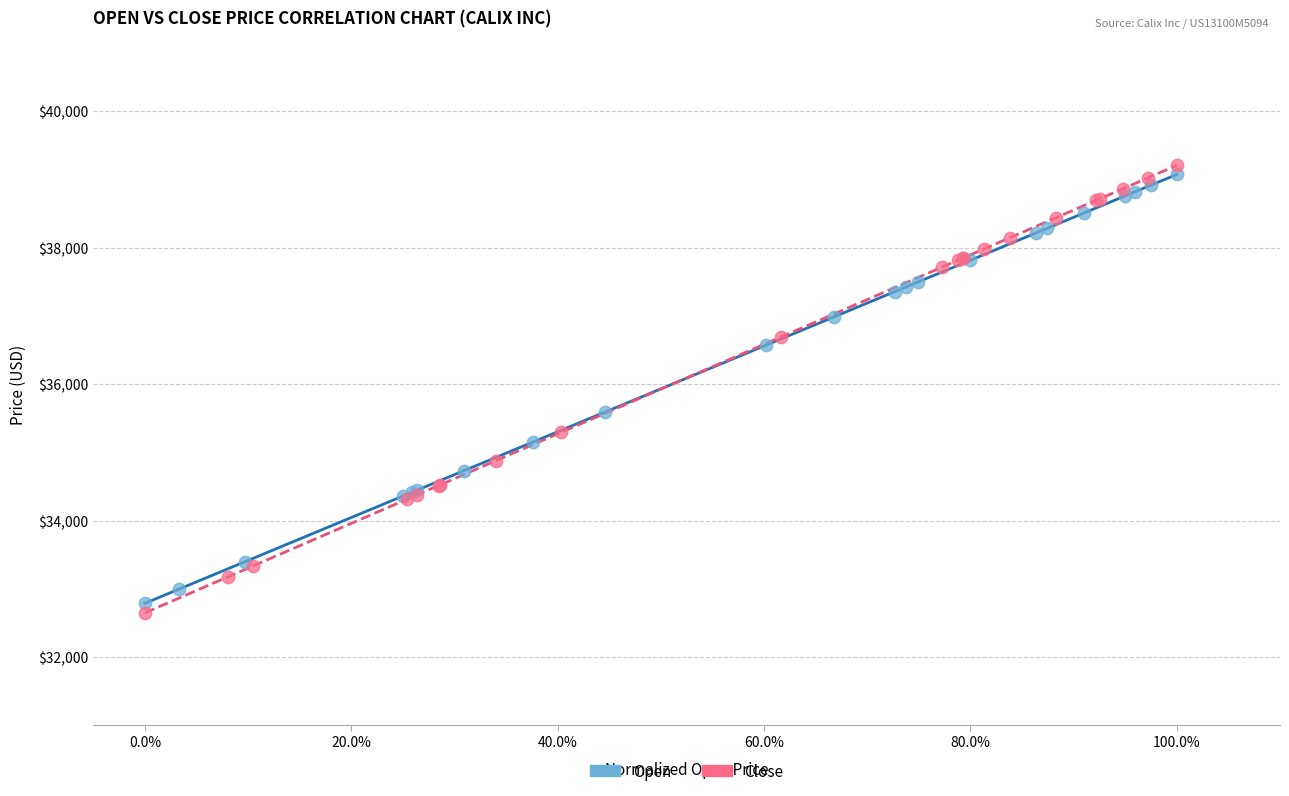

Which series reaches the minimum Y coordinate?

Close